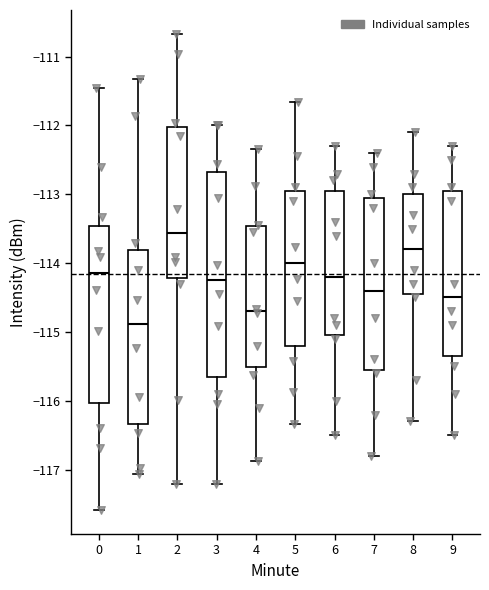

Reading left to right, read every box against the y-axis: the position of its median line, the range the box covers, and the ends of its whiskers. The values are not printed on the chart, so give them approximately, as read against the axis.

0: median -114.1, box -116.0 to -113.5, whiskers -117.6 to -111.4
1: median -114.9, box -116.3 to -113.8, whiskers -117.1 to -111.3
2: median -113.6, box -114.2 to -112.0, whiskers -117.2 to -110.7
3: median -114.2, box -115.7 to -112.7, whiskers -117.2 to -112.0
4: median -114.7, box -115.5 to -113.5, whiskers -116.9 to -112.3
5: median -114.0, box -115.2 to -112.9, whiskers -116.3 to -111.7
6: median -114.2, box -115.0 to -112.9, whiskers -116.5 to -112.3
7: median -114.4, box -115.5 to -113.0, whiskers -116.8 to -112.4
8: median -113.8, box -114.4 to -113.0, whiskers -116.3 to -112.1
9: median -114.5, box -115.3 to -112.9, whiskers -116.5 to -112.3